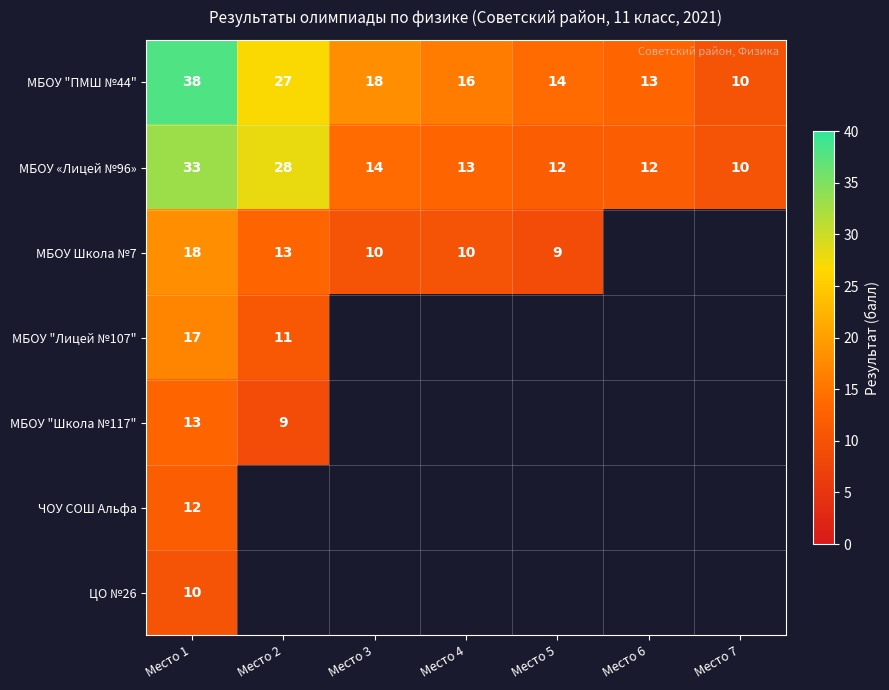

Which category has the lowest value in the МБОУ "ПМШ №44" series?

Место 7